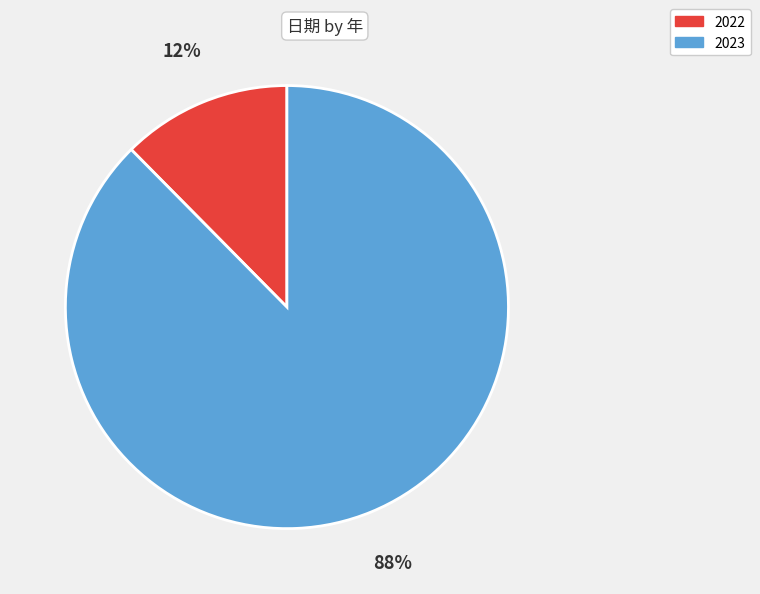

What percentage is the 2022 slice, to the nearest percent?

12%